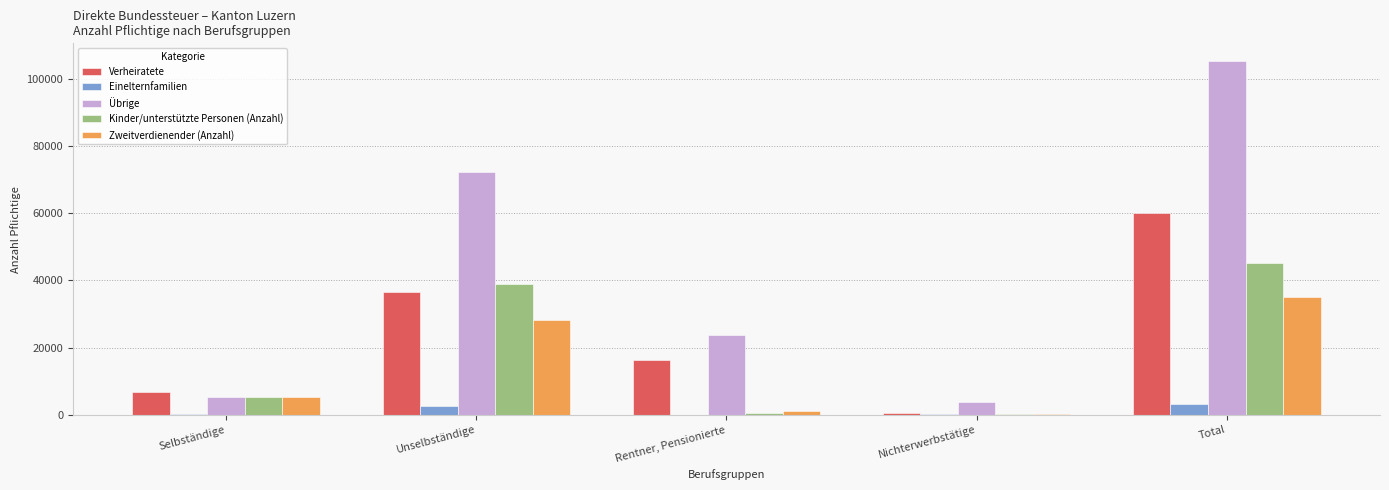

What is the spread (max minus min) of values at Unselbständige?

69619